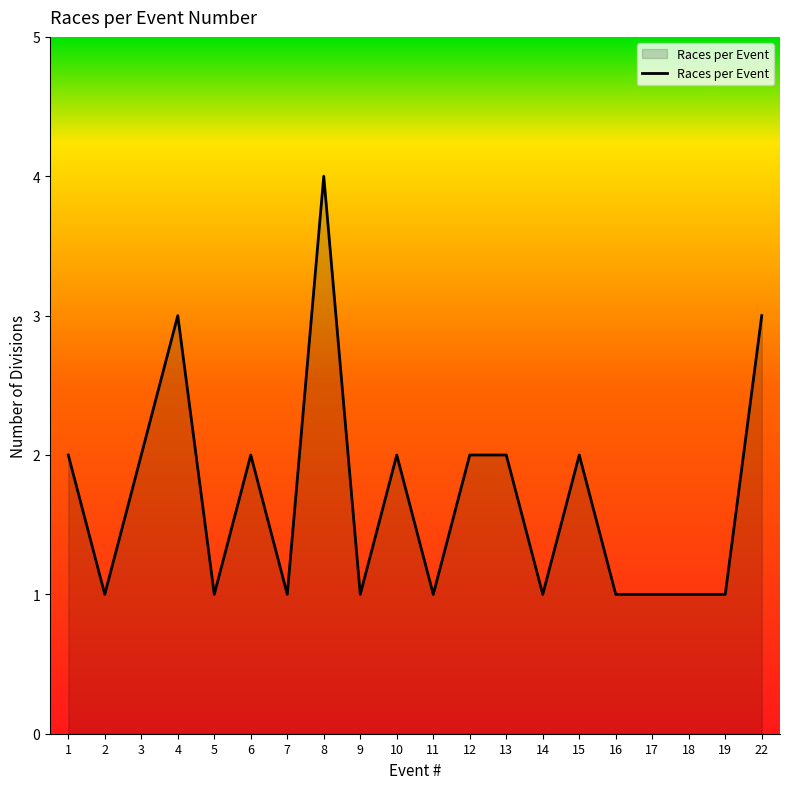

How many distinct data groups are displayed?

1